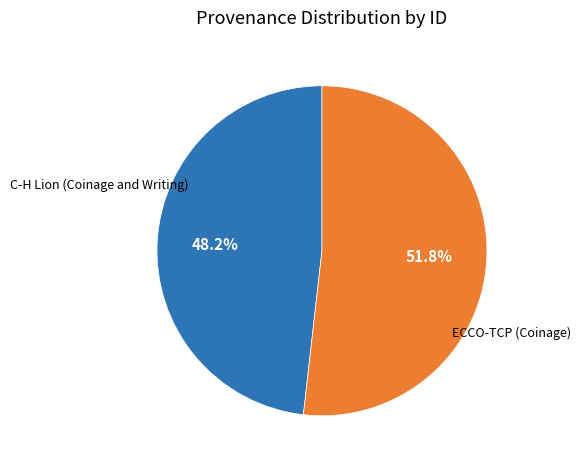

Is there any slice that represents more than half of the pie?

Yes